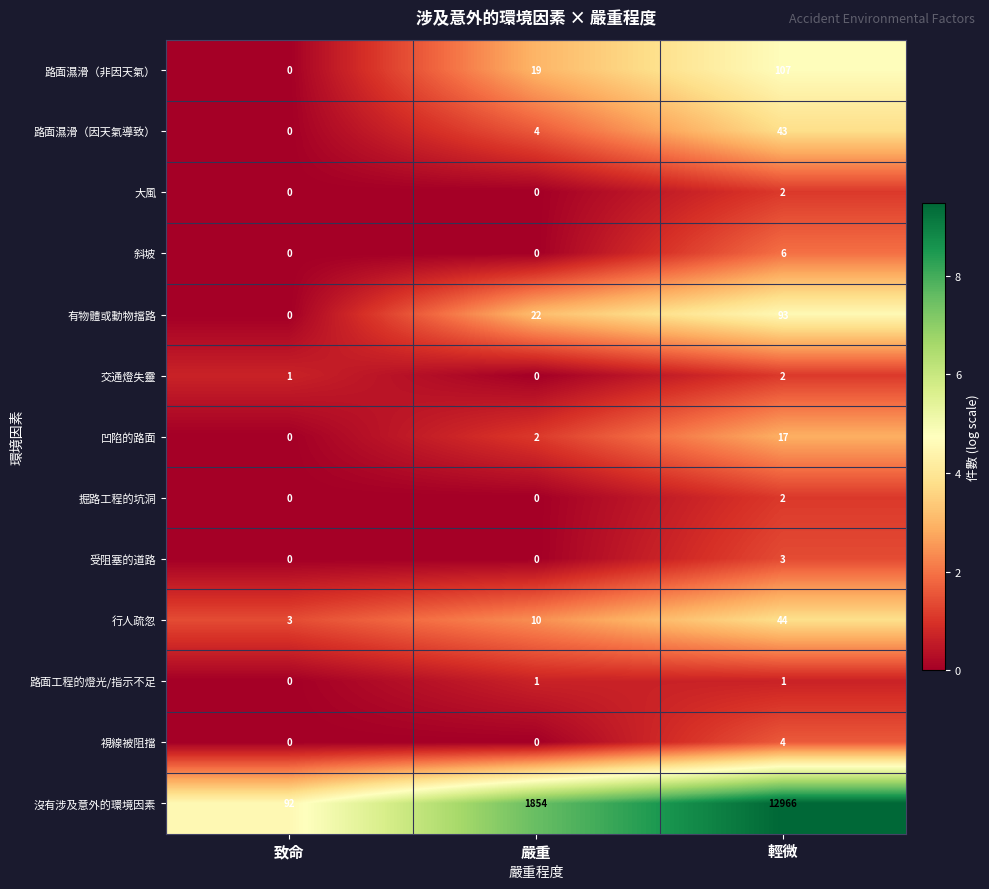

What is the greatest value displayed?

12966